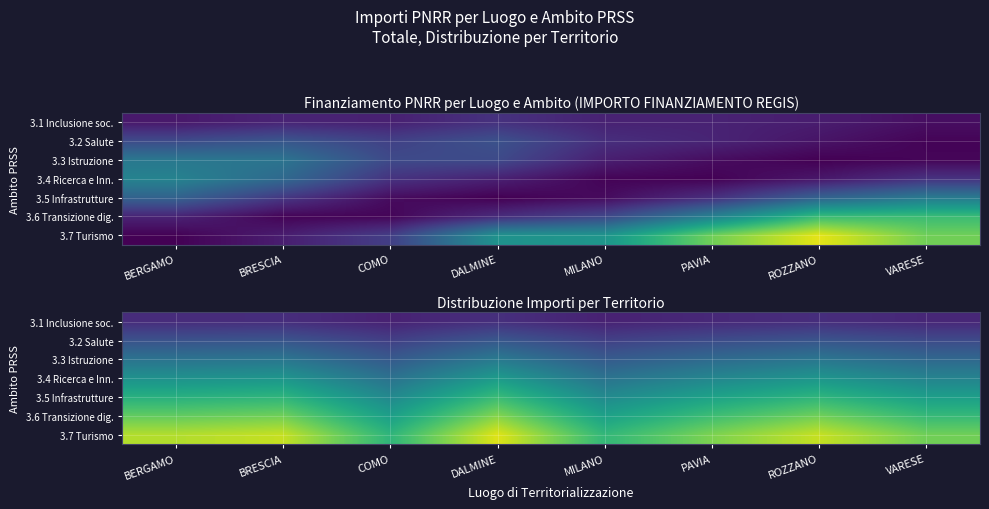

Which series has the largest total across all categories?

3.7 Turismo